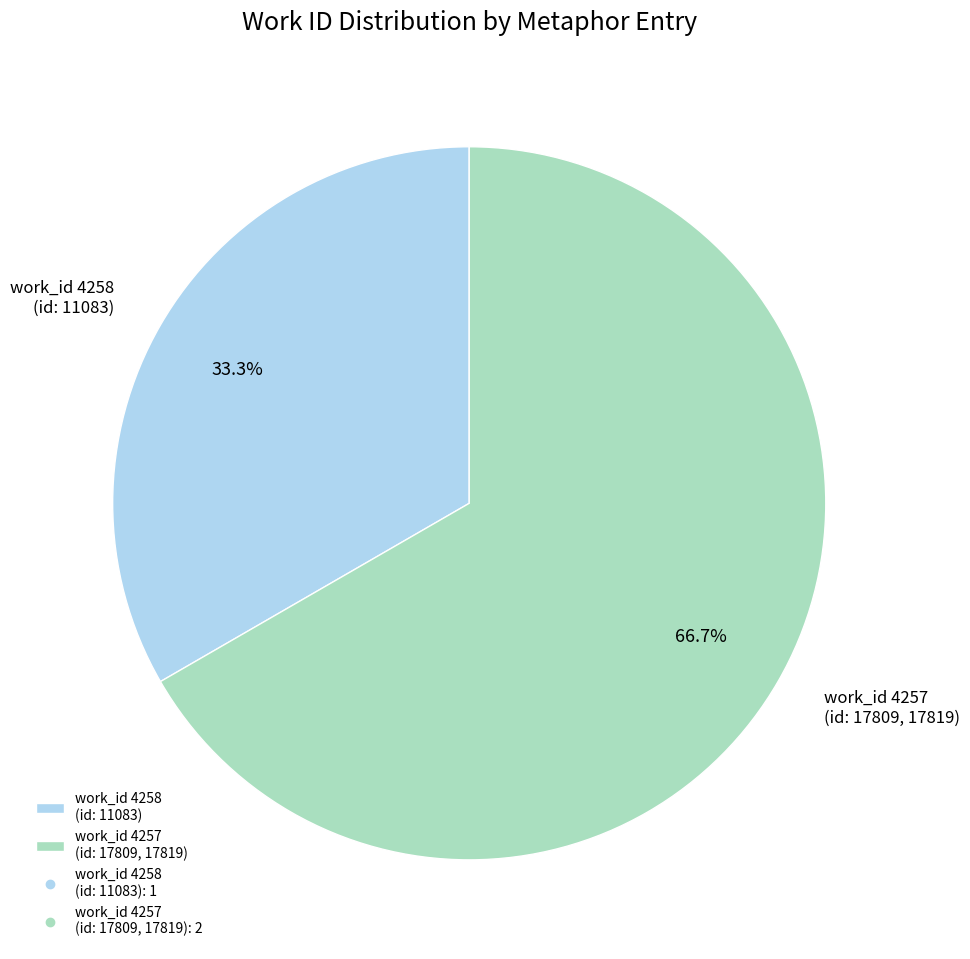

What is the total percentage of work_id 4258 (id: 11083) and work_id 4257 (id: 17809, 17819)?

100.0%